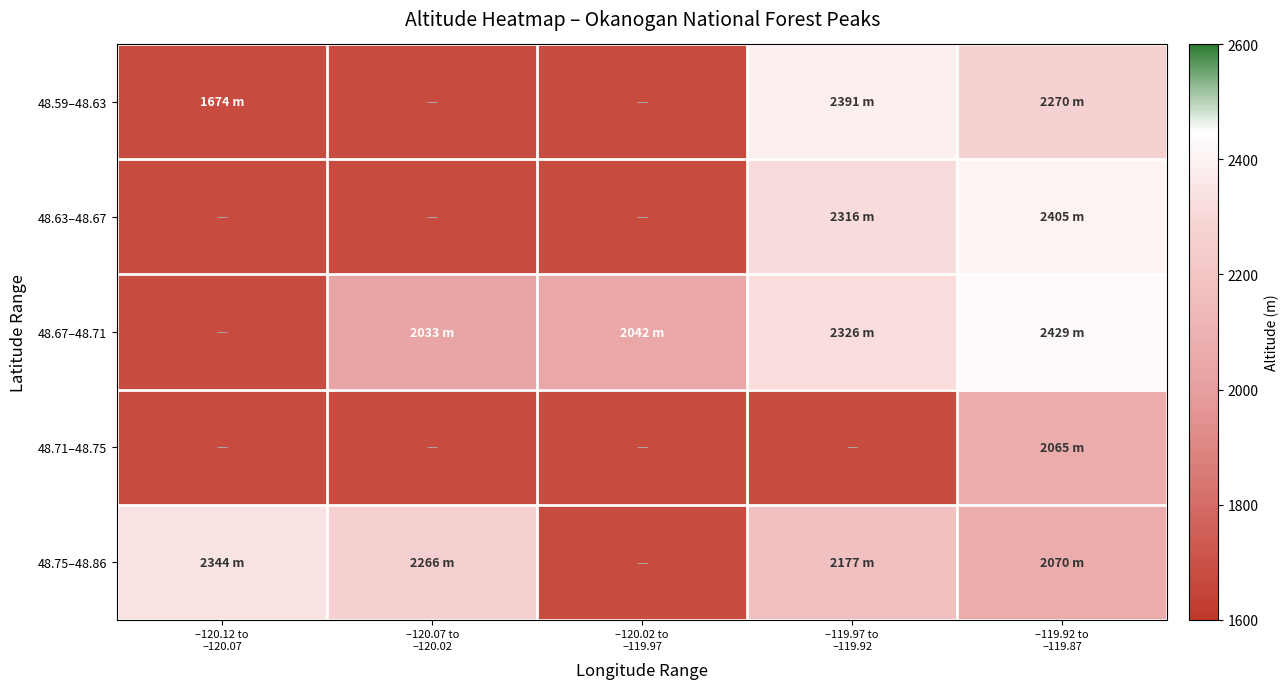

How many distinct data groups are displayed?

5